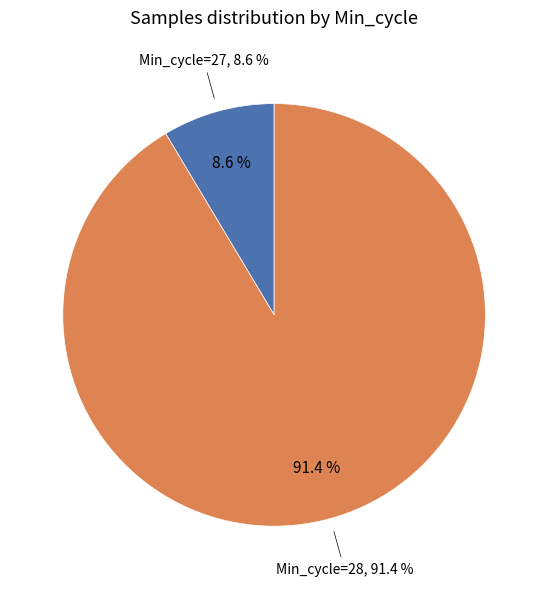

Between 28 and 28, which is larger?

28